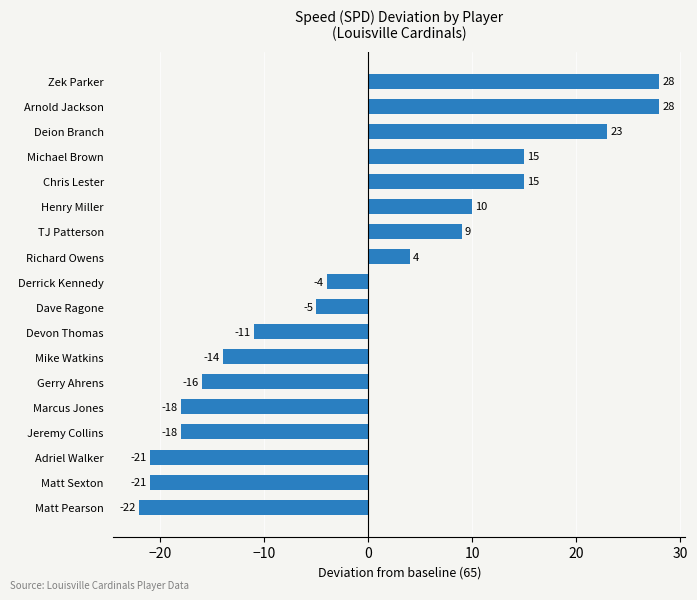

What is the difference between the maximum and second lowest values?

49